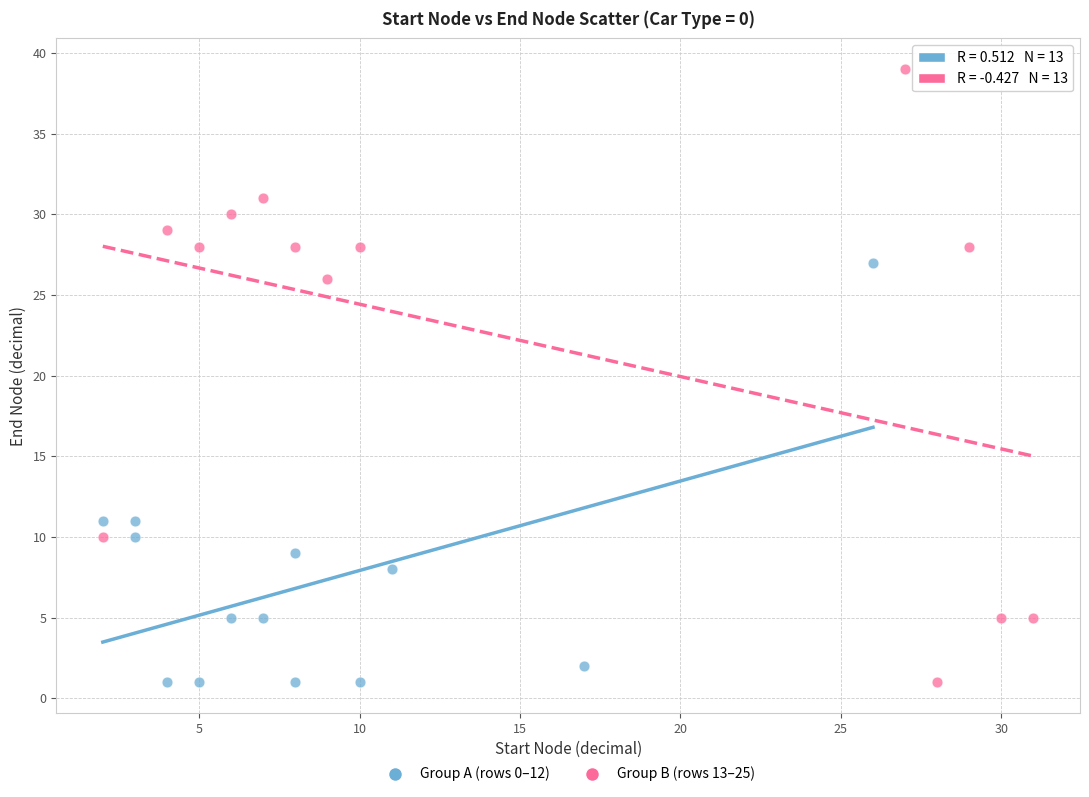

What are all the series names shown in the legend?

Group A (rows 0–12), Group B (rows 13–25)